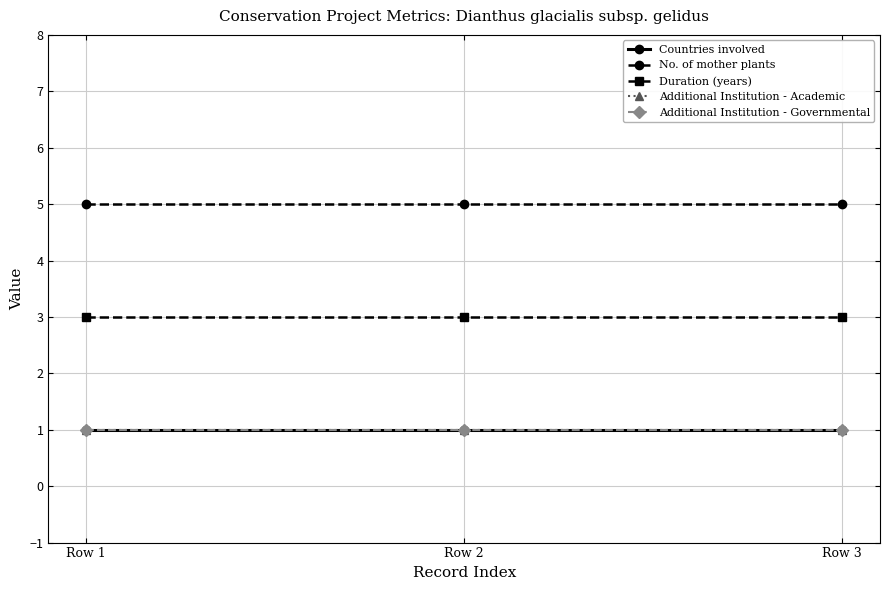

At how many categories does at least one series exceed 3?

3